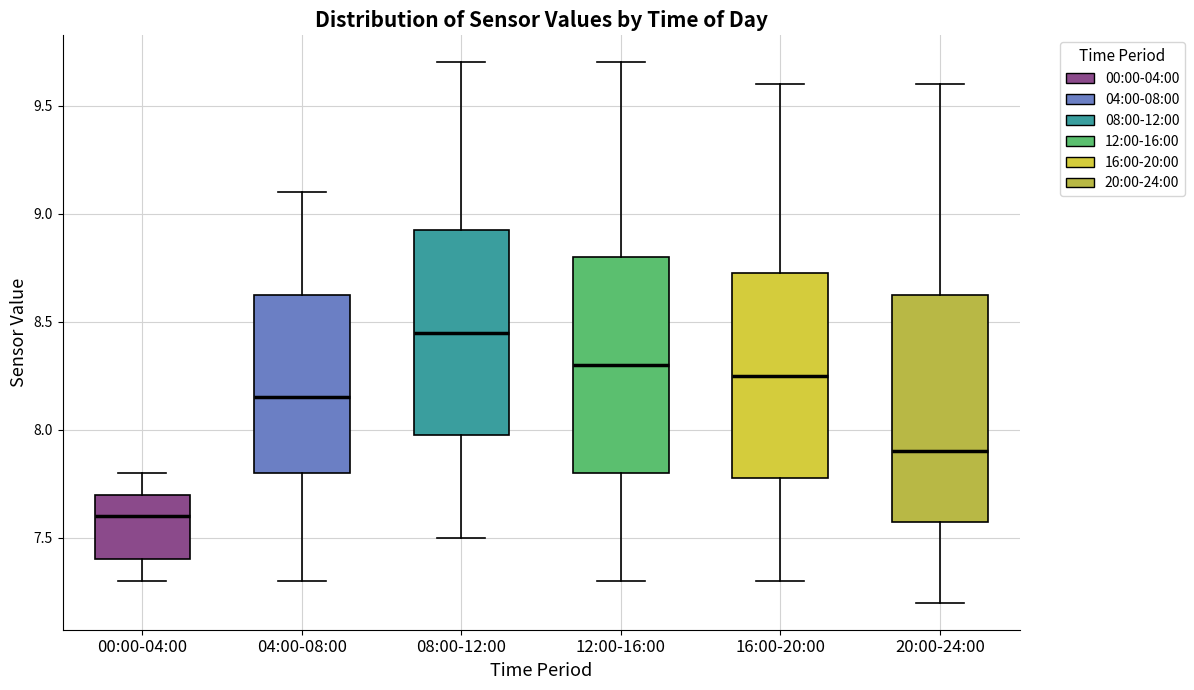

Where does the upper whisker of the box for 20:00-24:00 end on the y-axis? The values are not printed on the chart, so give them approximately, as read against the axis.

9.60